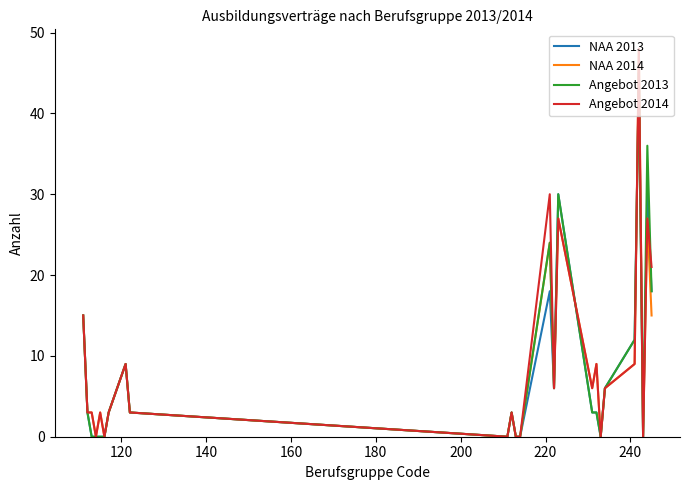

What is the maximum value for Angebot 2014?

48